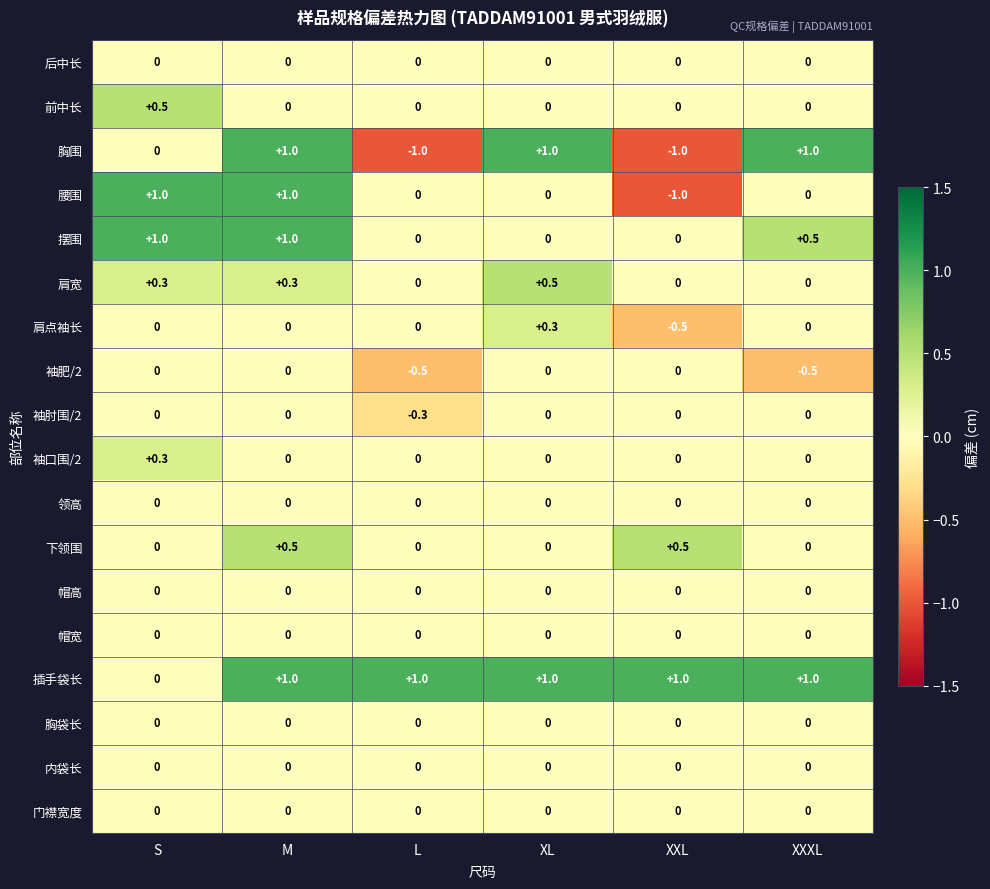

True or false: 前中长 has a value of 0.0 at L.

True